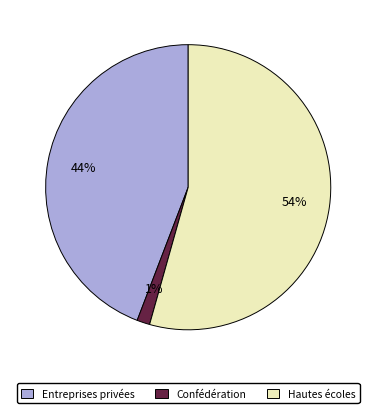

Is the sum of Confédération and Hautes écoles greater than half?

Yes